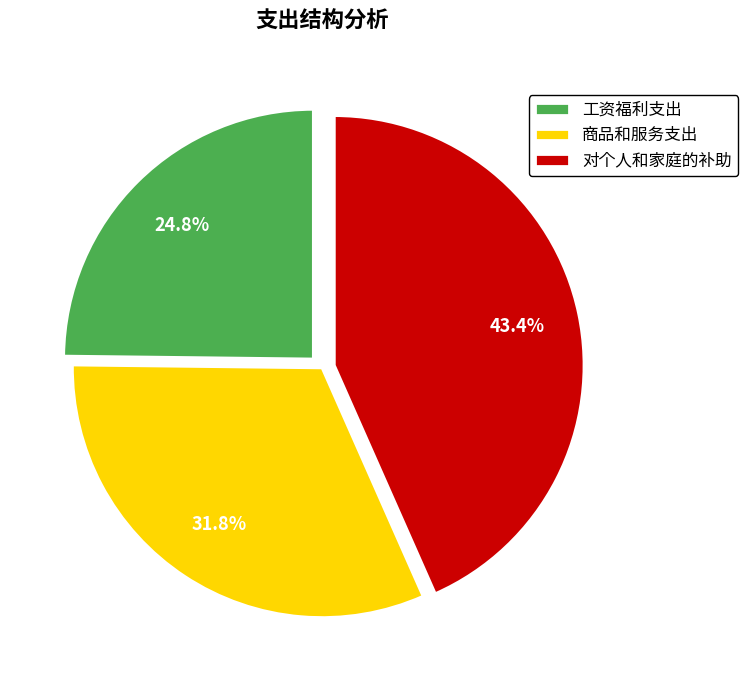

Which has a higher value, 对个人和家庭的补助 or 工资福利支出?

对个人和家庭的补助